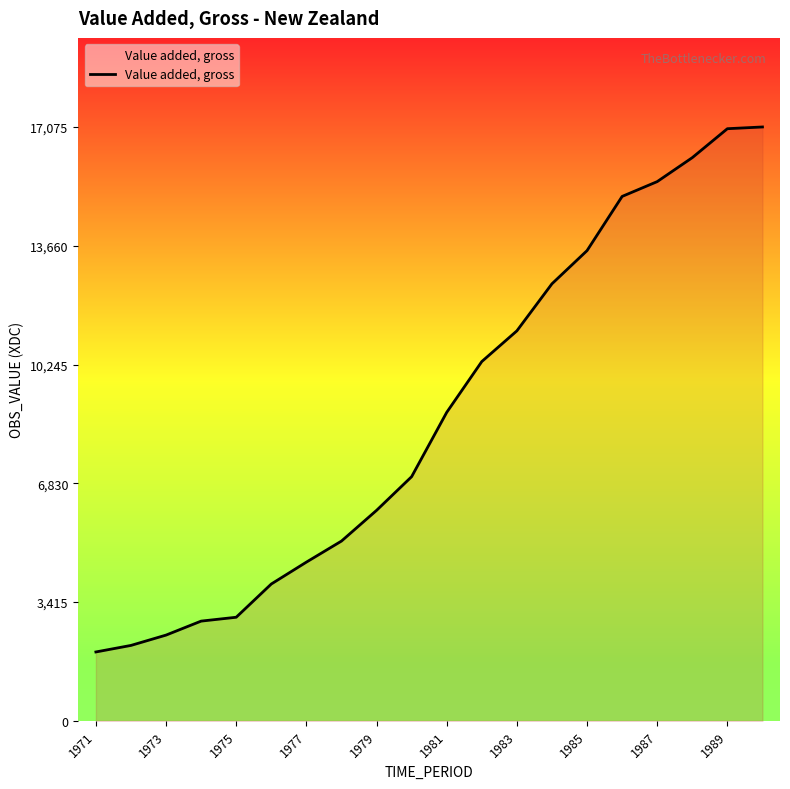

What is the minimum value shown in the chart?

1980